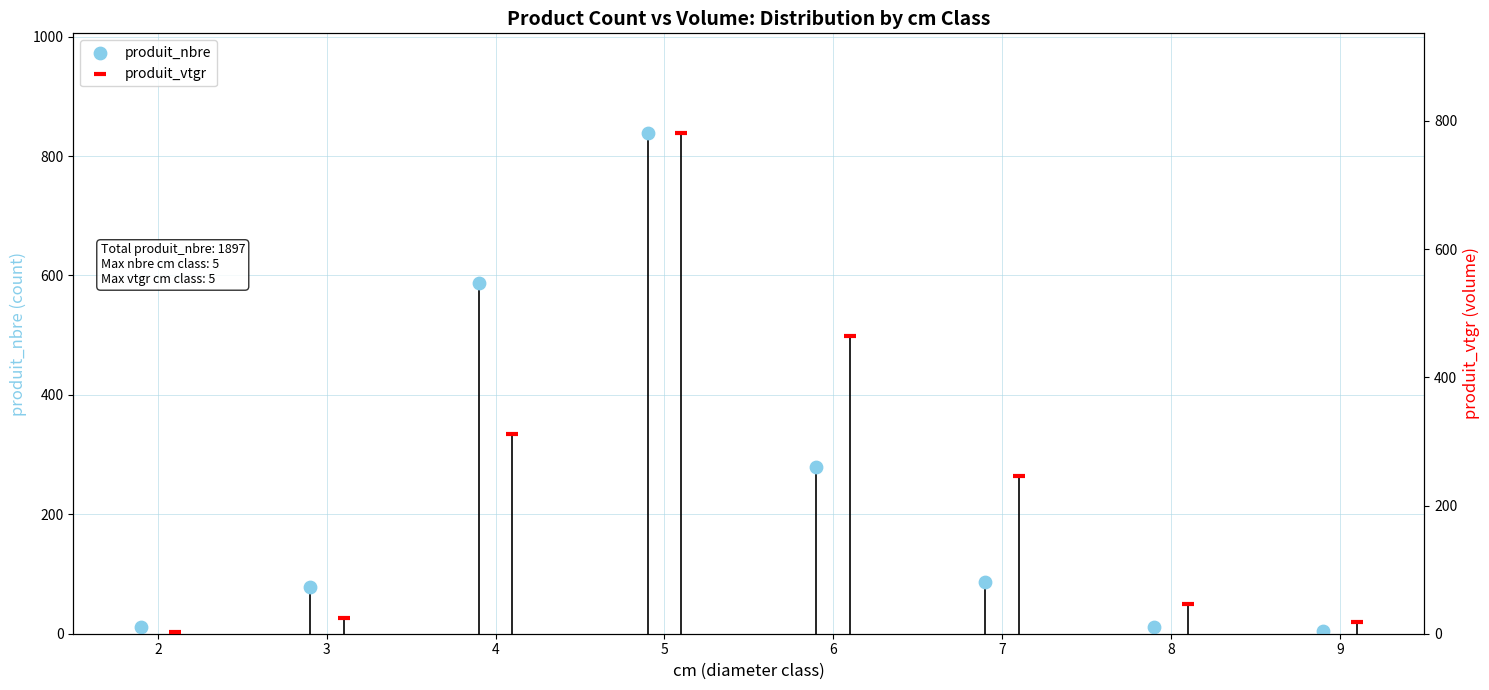

Which series contains the lowest Y value?

produit_vtgr